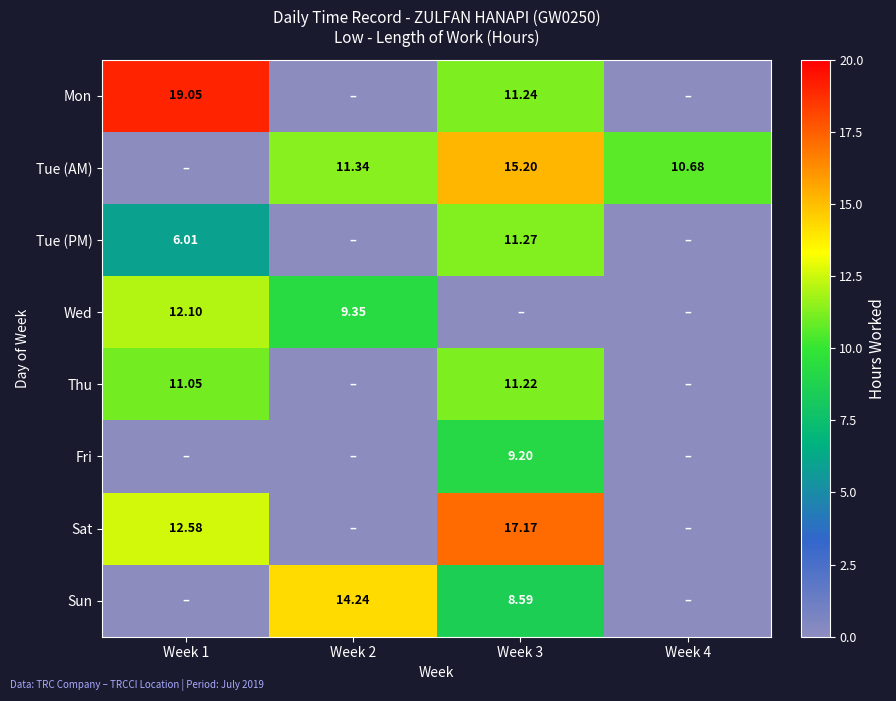

Is the value of Sat at Week 3 greater than the value of Sun at Week 2?

Yes